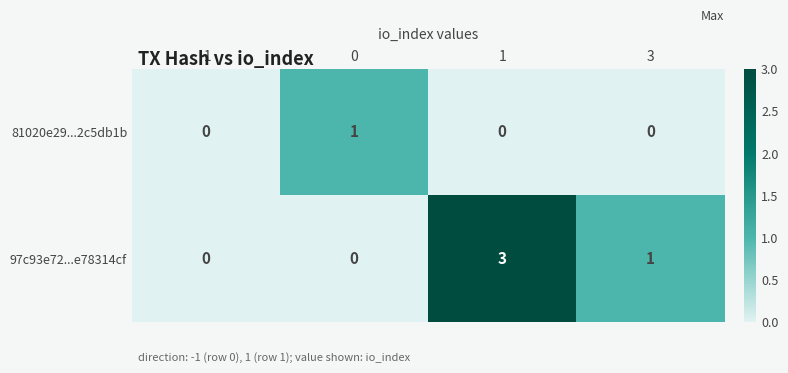

How many series are shown in this chart?

2